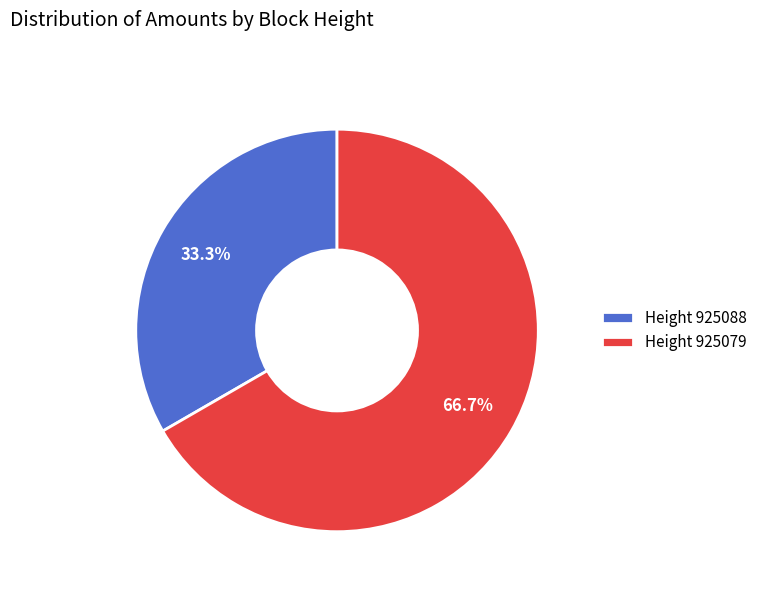

Rank the categories by value from highest to lowest.

Height 925079, Height 925088